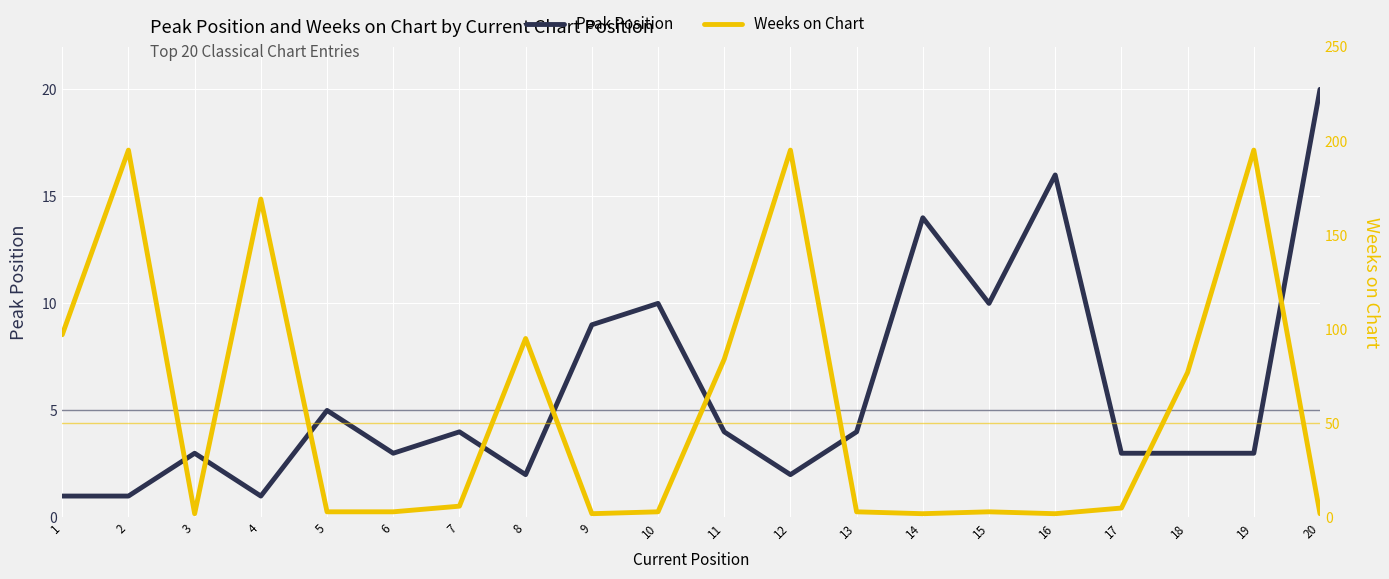

How many data points in Peak Position are above 4?

7